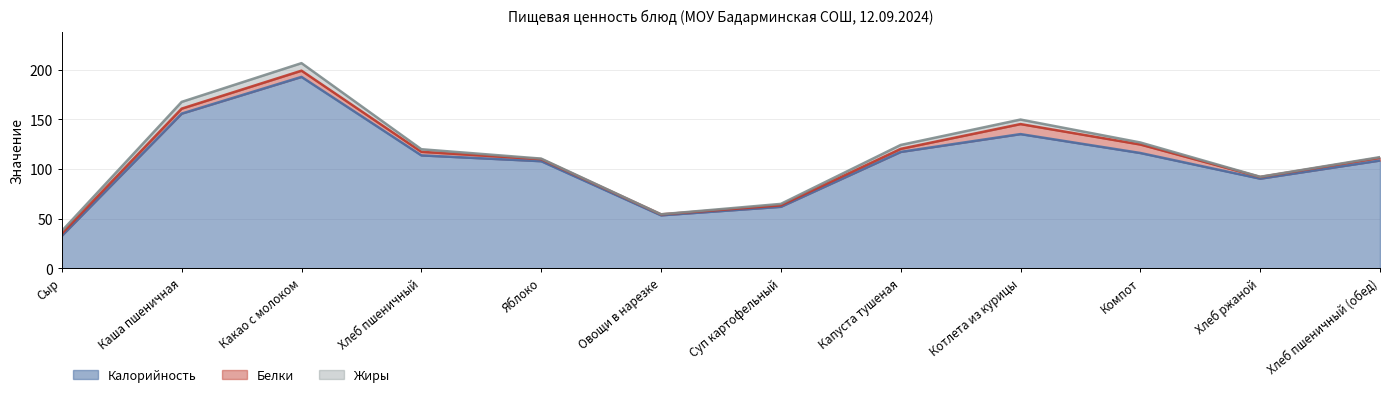

Is it true that Жиры equals 1.4 at Хлеб пшеничный?

False